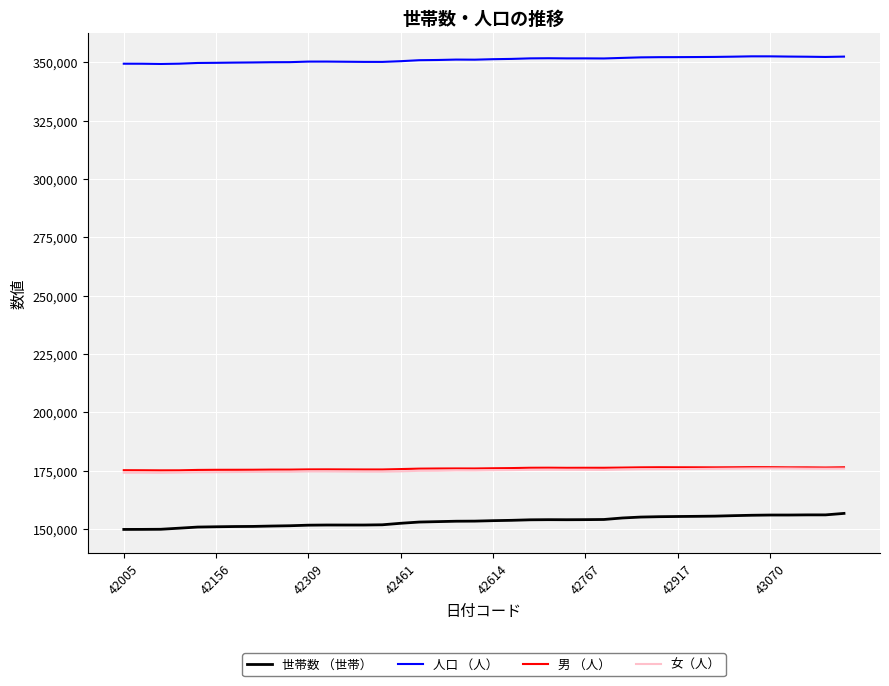

Which series has the largest total across all categories?

人口 （人）